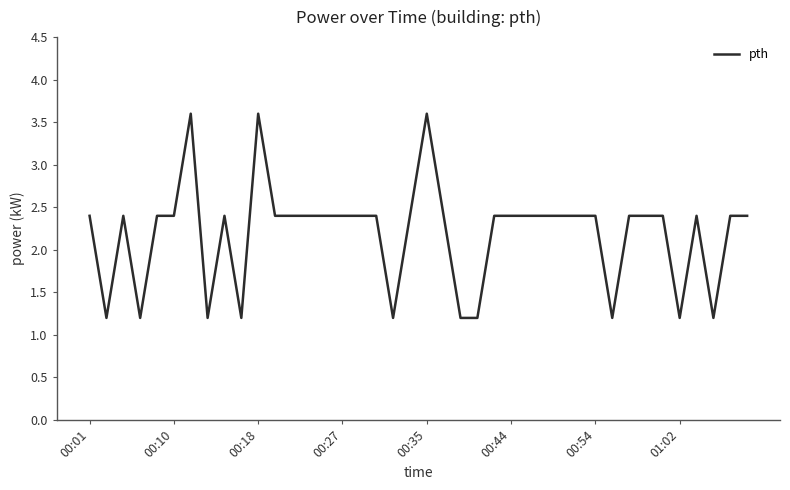

What is the minimum value shown in the chart?

1.2